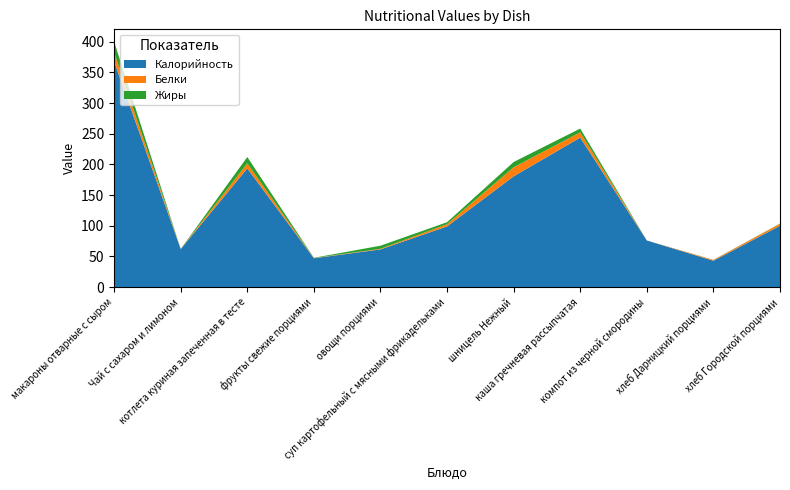

Reading right to left, list all the values displayed in this chart.

Калорийность: 100.0	43.0	76.0	243.8	180.7	99.0	61.5	47.0	193.6	62.0	367.8
Белки: 3.2	1.3	0.0	8.6	14.7	3.6	1.0	0.4	8.2	0.1	14.9
Жиры: 0.4	0.2	0.0	6.1	8.6	3.2	5.0	0.4	10.3	0.0	17.5